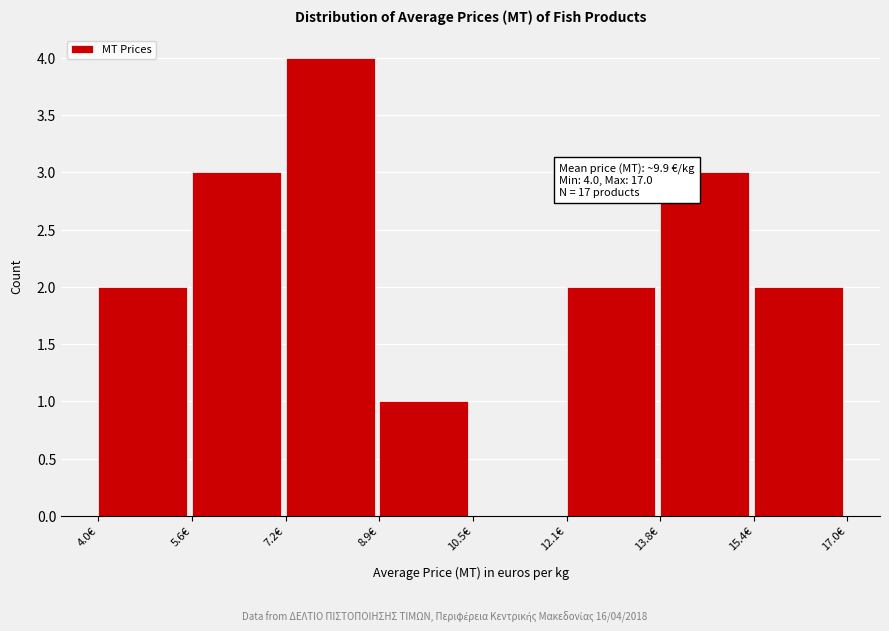

Which range on the x-axis has the tallest bar?

7.2 to 8.8